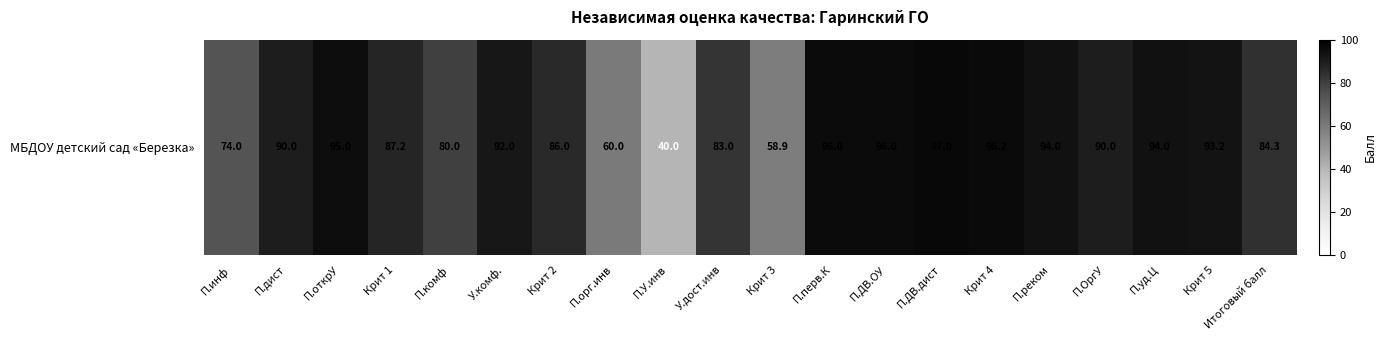

Reading left to right, extract all data points from this chart.

П.инф=74.0	П.дист=90.0	П.открУ=95.0	Крит 1=87.2	П.комф=80.0	У.комф.=92.0	Крит 2=86.0	П.орг.инв=60.0	П.У.инв=40.0	У.дост.инв=83.0	Крит 3=58.9	П.перв.К=96.0	П.ДВ.ОУ=96.0	П.ДВ.дист=97.0	Крит 4=96.2	П.реком=94.0	П.ОргУ=90.0	П.уд.Ц=94.0	Крит 5=93.2	Итоговый балл=84.3